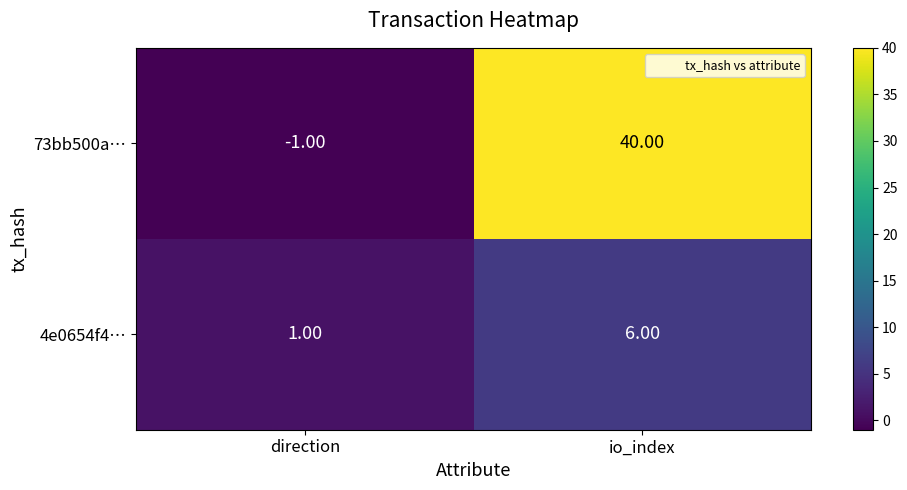

Count the number of categories in the chart.

2